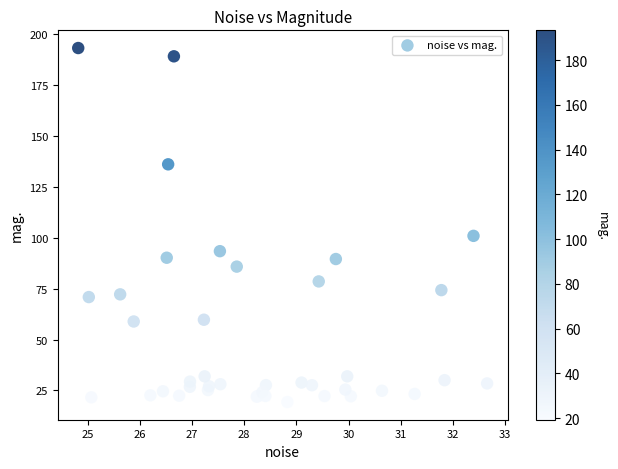

What Y value in the scatter plot is closest to 106?

101.0